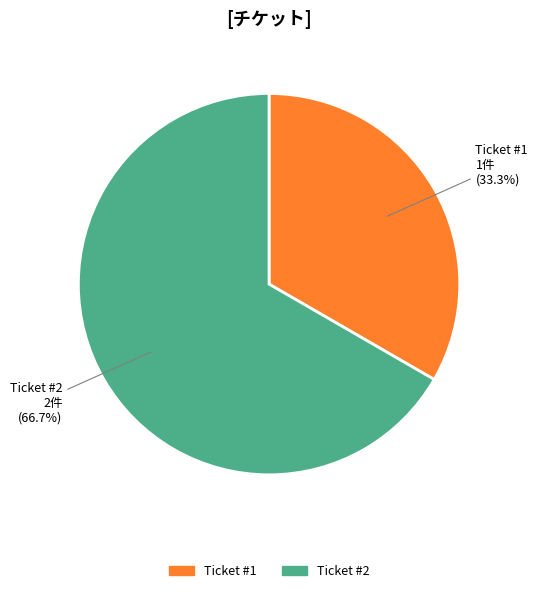

What is the largest slice in the pie chart?

Ticket #2